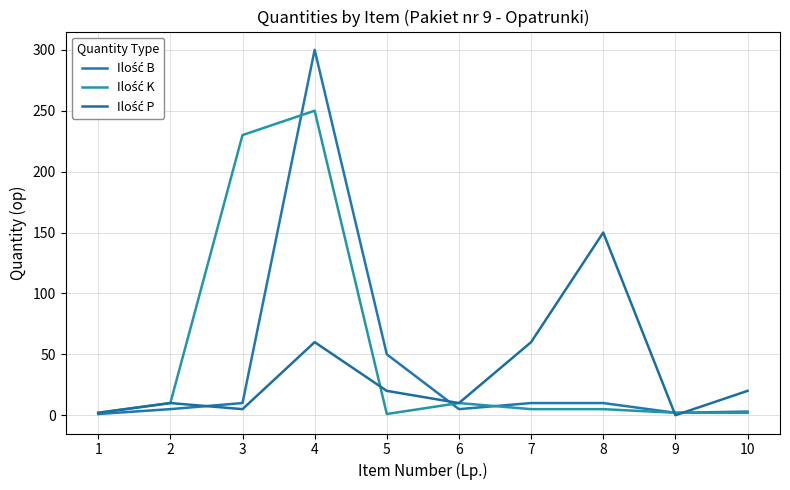

List the series in order of their peak value, lowest first.

Ilość P, Ilość K, Ilość B